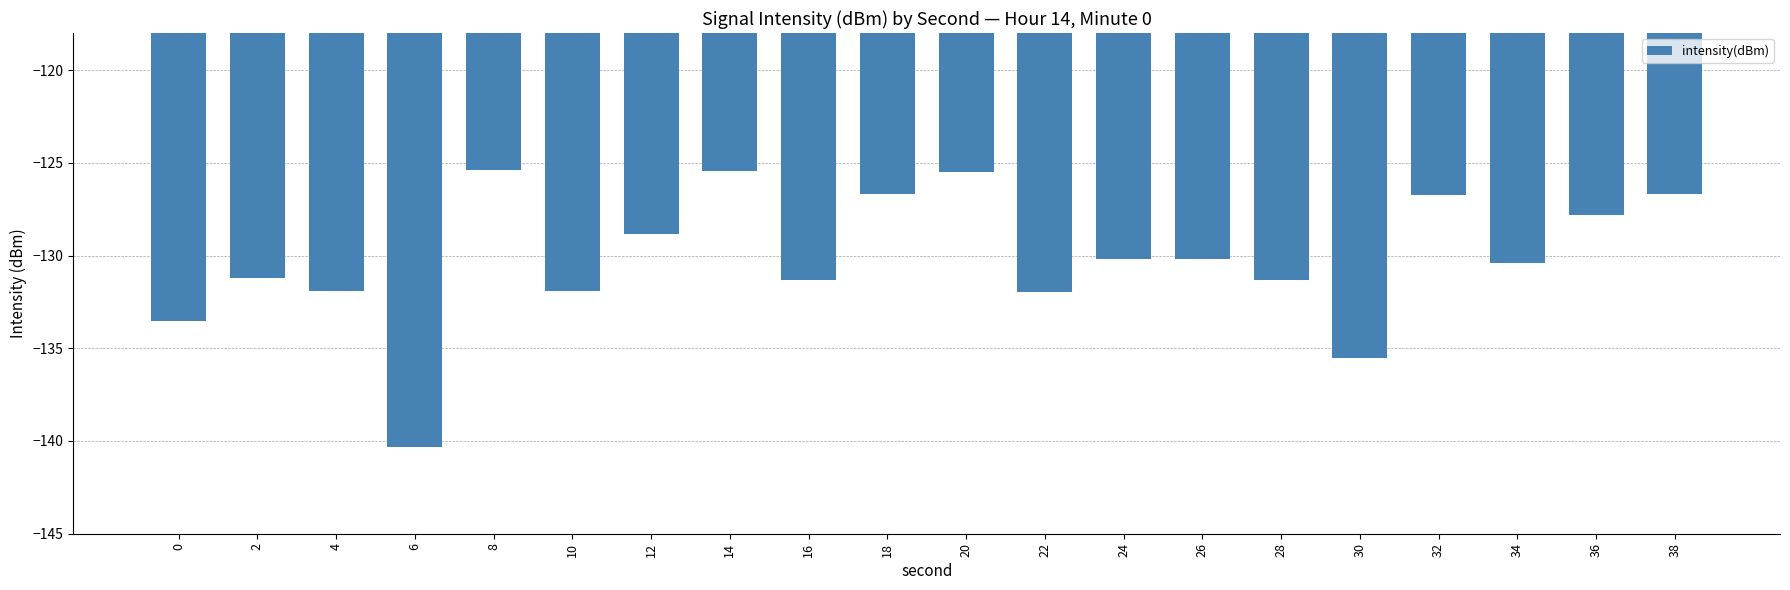

What is the value of the 2nd bar from the left?

-131.2